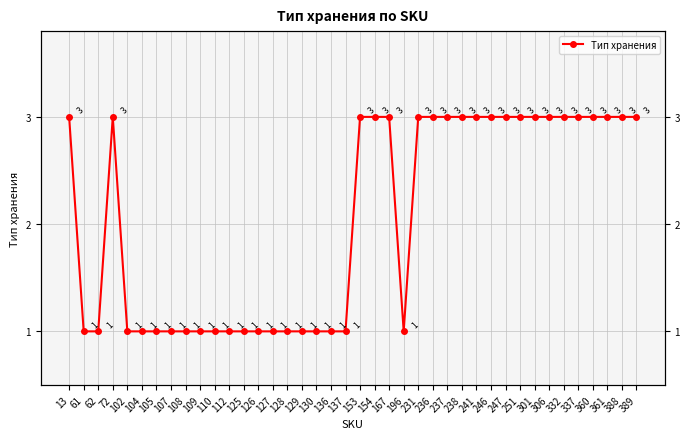

How many values are between 1 and 3?

40